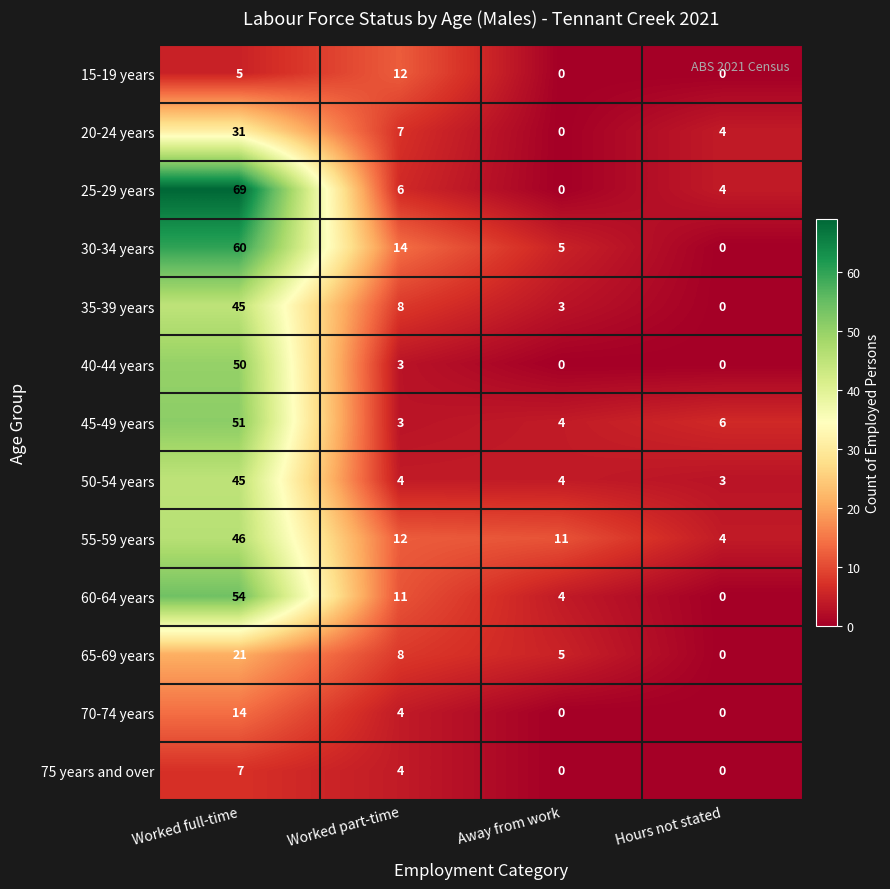

What is the total value across all series at Worked full-time?

498